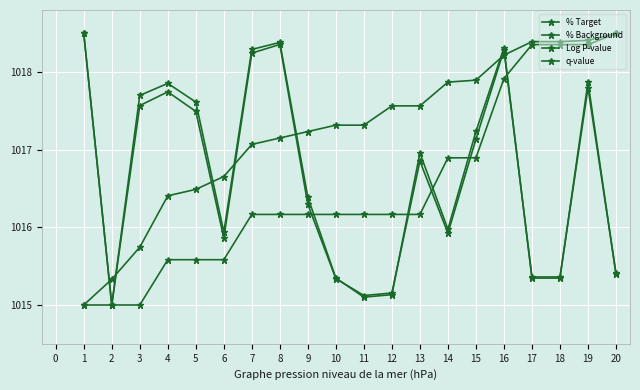

Reading left to right, extract all data points from this chart.

% Target: 1018.5	1015.0	1017.7	1017.9	1017.6	1015.9	1018.3	1018.4	1016.4	1015.3	1015.1	1015.1	1017.0	1016.0	1017.2	1018.3	1015.3	1015.3	1017.9	1015.4
% Background: 1018.5	1015.0	1017.6	1017.7	1017.5	1015.9	1018.2	1018.4	1016.3	1015.3	1015.1	1015.2	1016.9	1015.9	1017.1	1018.3	1015.4	1015.4	1017.8	1015.4
Log P-value: 1015.0	1015.3	1015.7	1016.4	1016.5	1016.7	1017.1	1017.2	1017.2	1017.3	1017.3	1017.6	1017.6	1017.9	1017.9	1018.2	1018.4	1018.4	1018.4	1018.5
q-value: 1015.0	1015.0	1015.0	1015.6	1015.6	1015.6	1016.2	1016.2	1016.2	1016.2	1016.2	1016.2	1016.2	1016.9	1016.9	1017.9	1018.4	1018.4	1018.4	1018.5